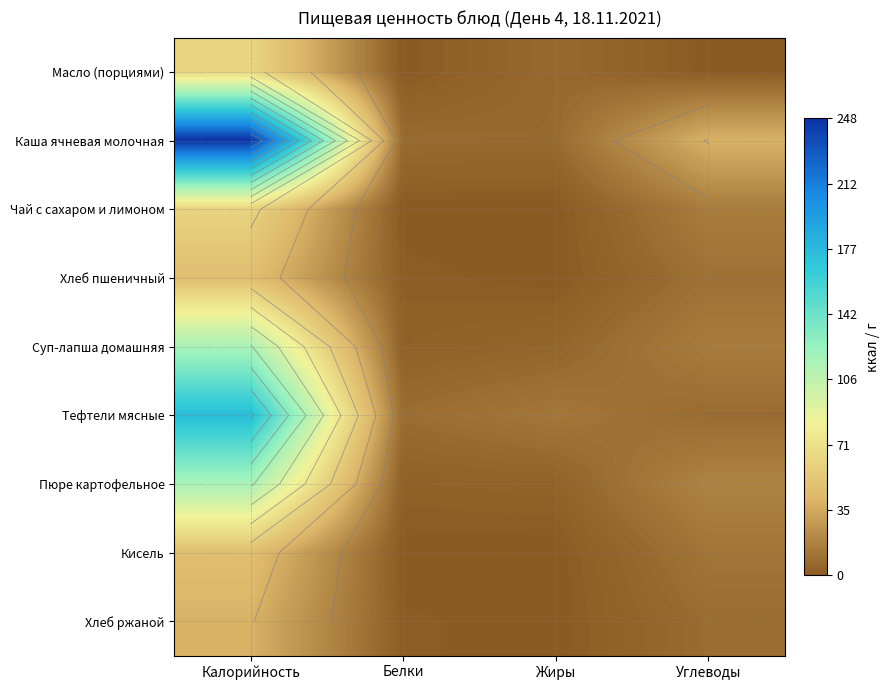

At how many categories does at least one series exceed 133?

1